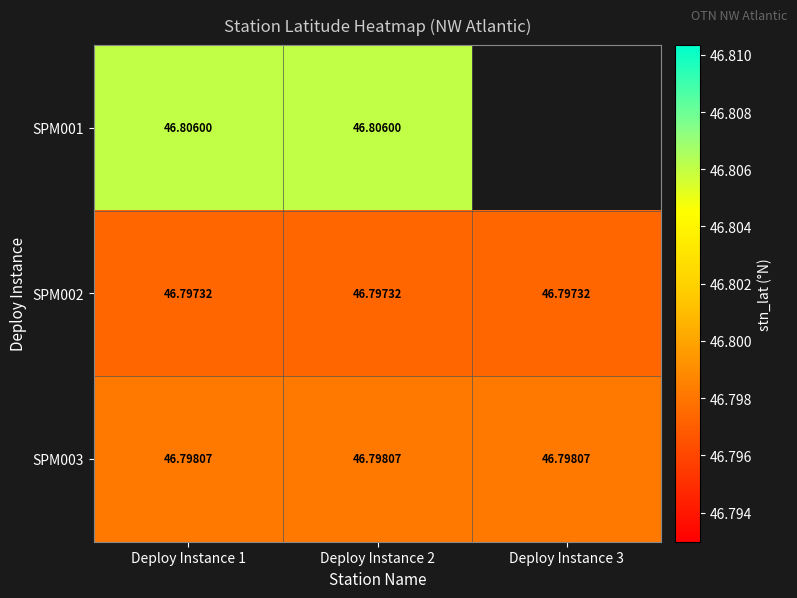

The value of SPM003 at Deploy Instance 3 is 25.4. True or false?

False